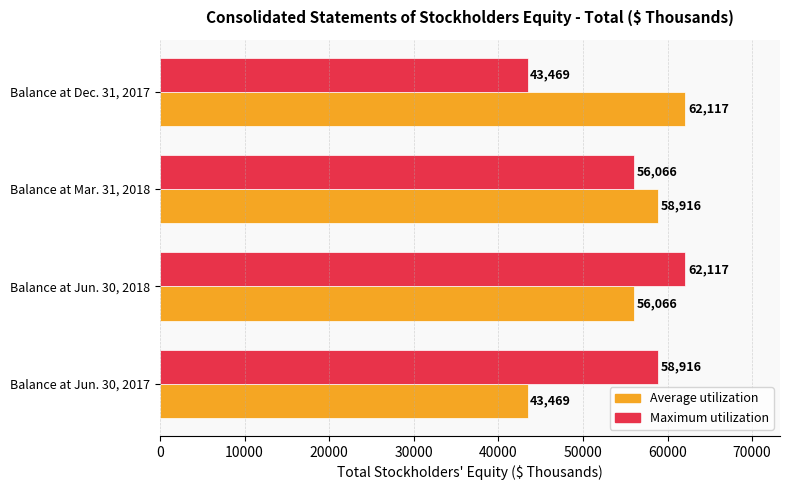

What is the spread (max minus min) of values at Balance at Mar. 31, 2018?

2850